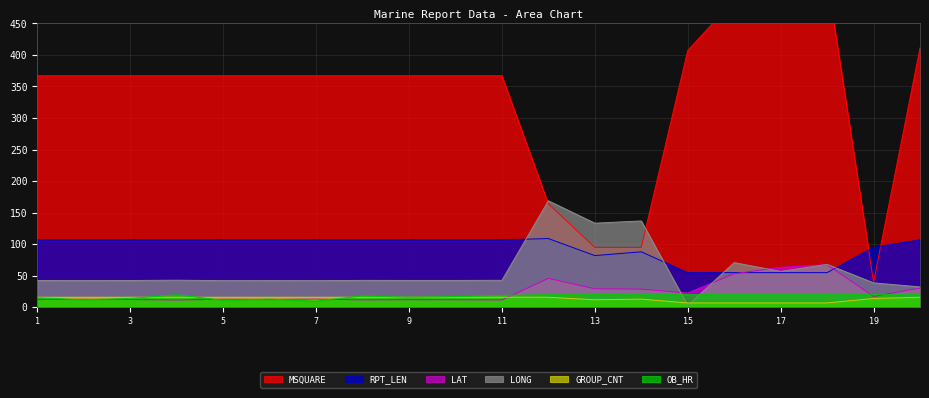

How many times do LAT and RPT_LEN cross each other?

2